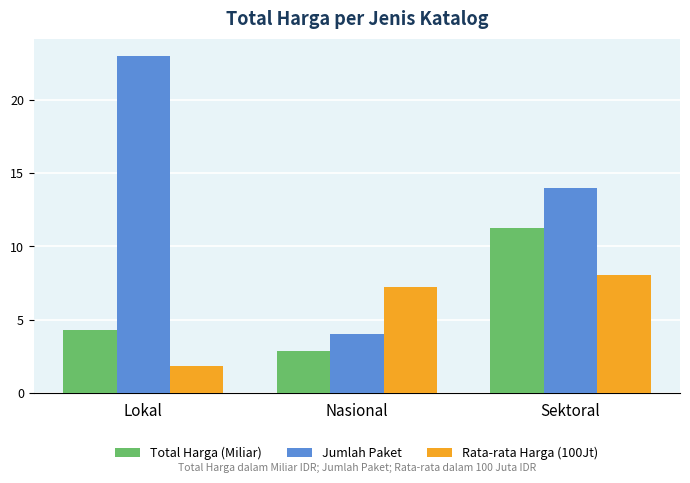

How many values in the Jumlah Paket series are below 14?

1